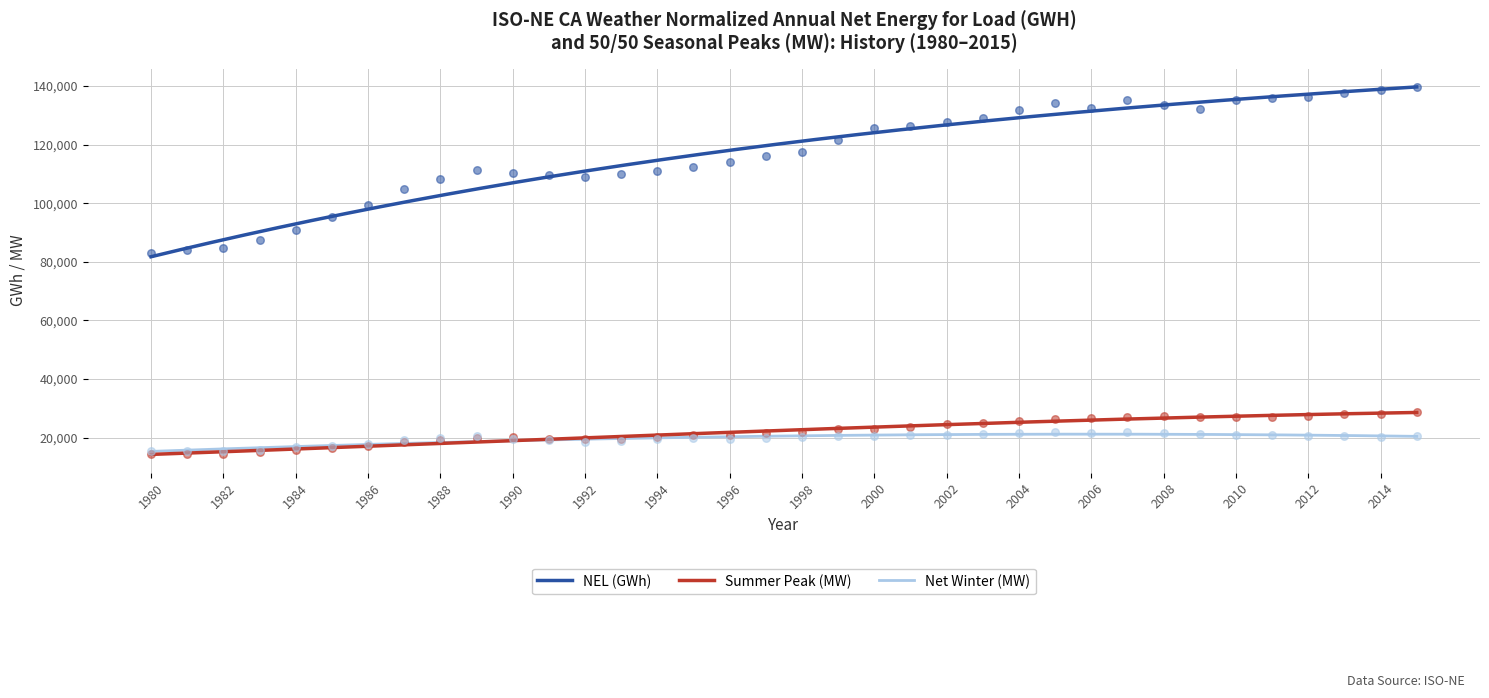

Which series has the largest total across all categories?

NEL (GWh)